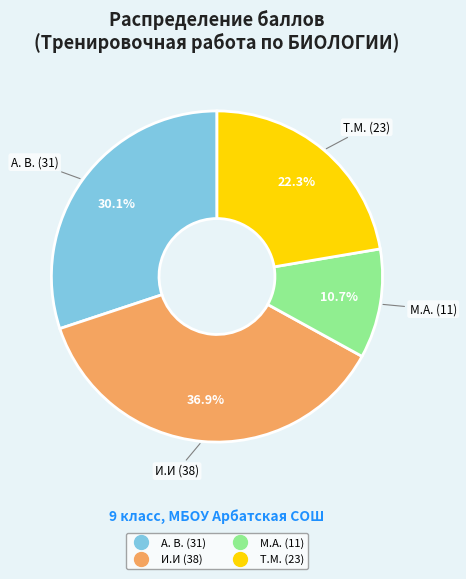

Rank the categories by value from lowest to highest.

М.А. (11), Т.М. (23), А. В. (31), И.И (38)